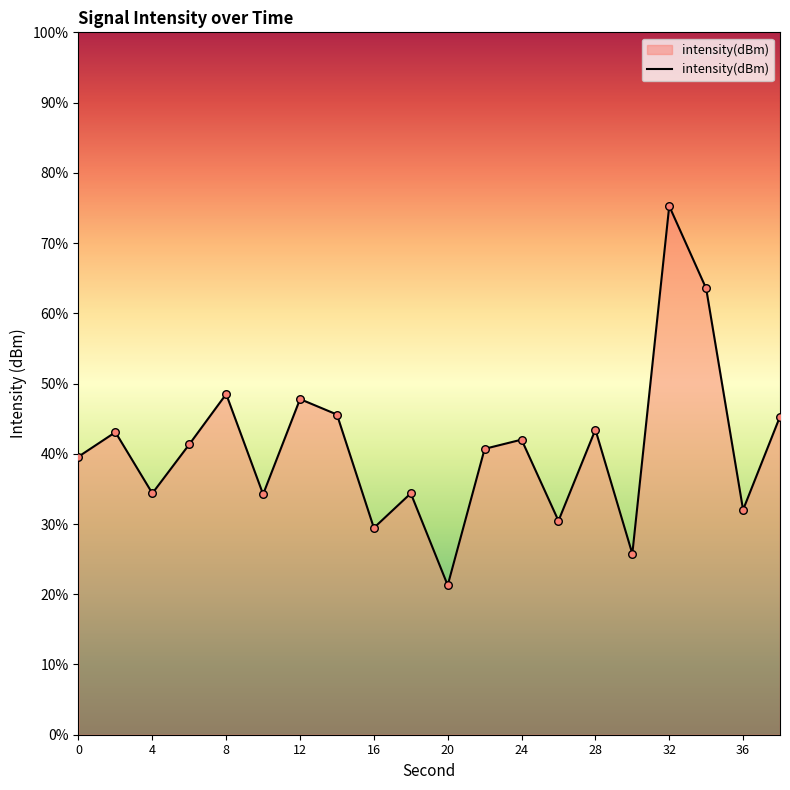

Between 16 and 12, which is larger?

12